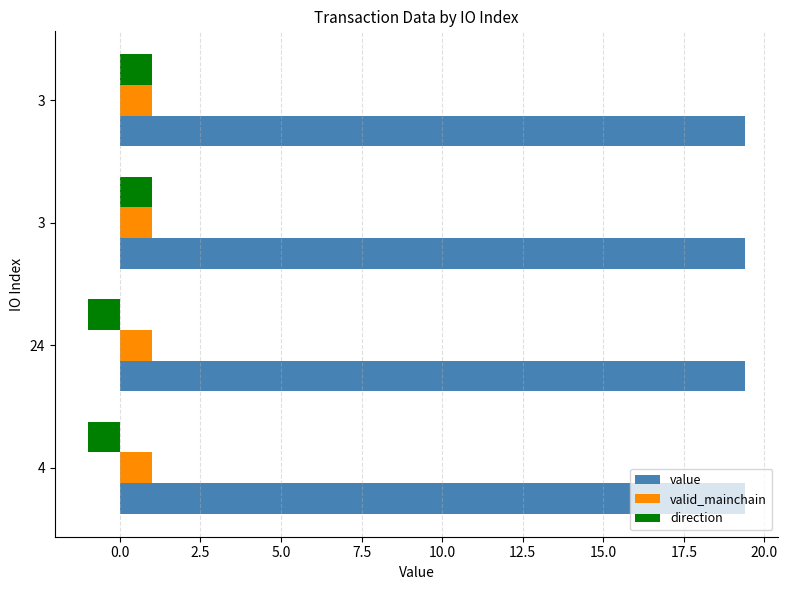

How many series are shown in this chart?

3